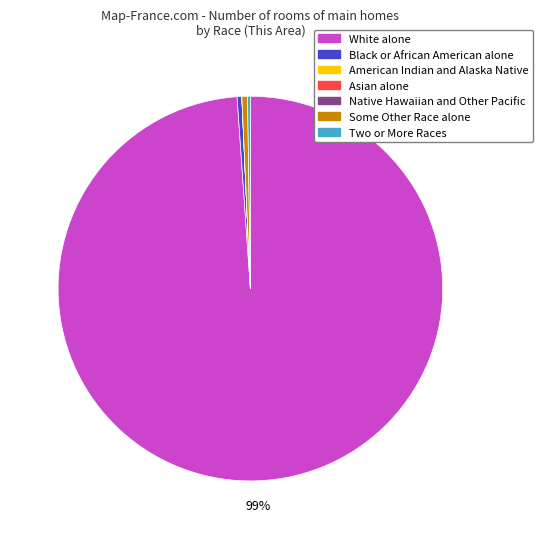

The White alone slice represents 94% of the pie. True or false?

False